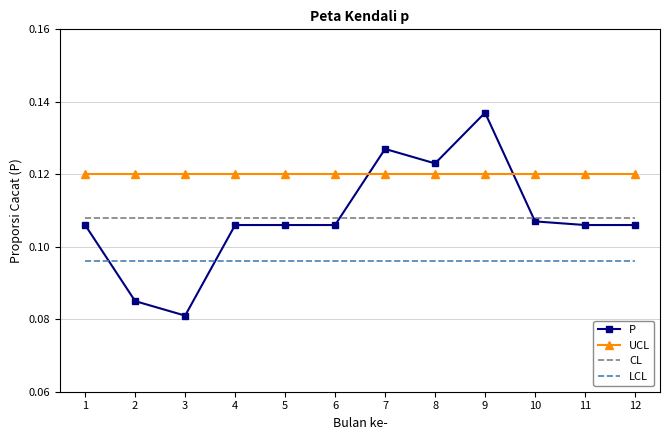

Count the number of categories in the chart.

12